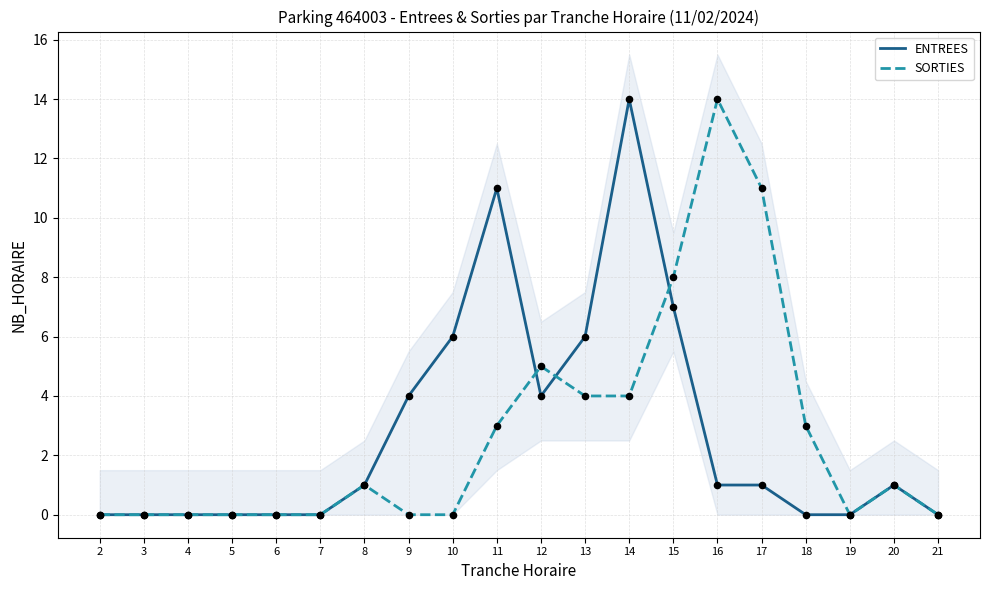

Is the value of SORTIES at 21 greater than the value of ENTREES at 13?

No